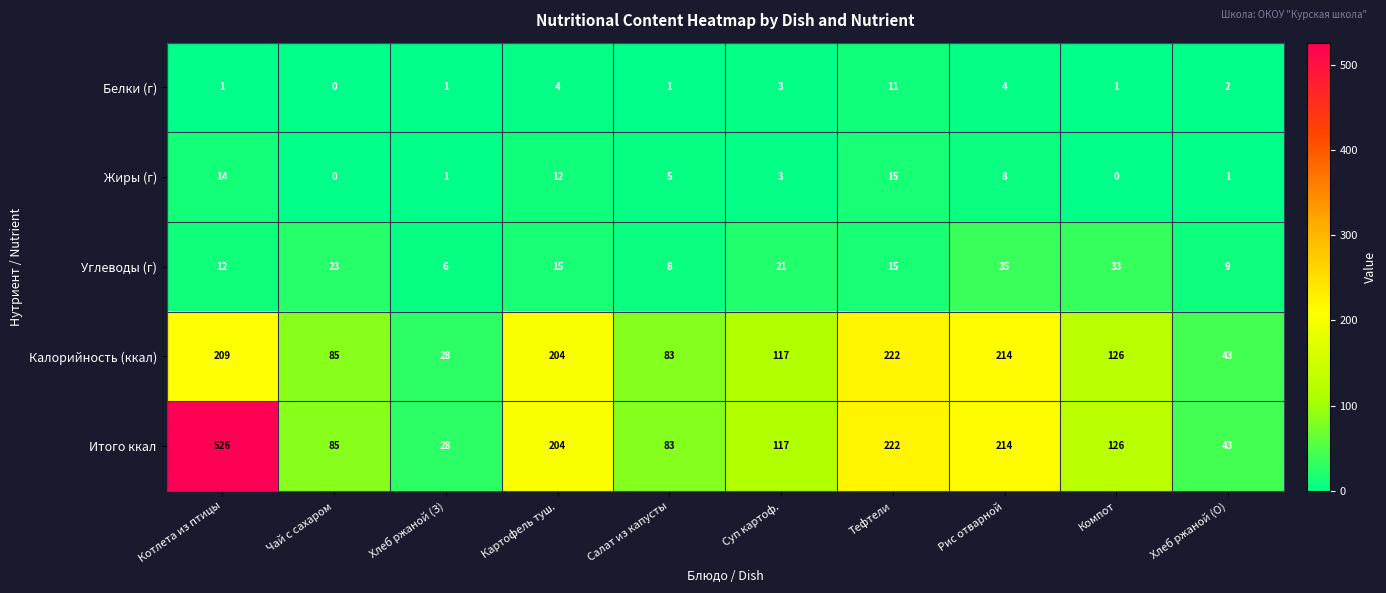

Which category has the highest value across all series?

Котлета из птицы